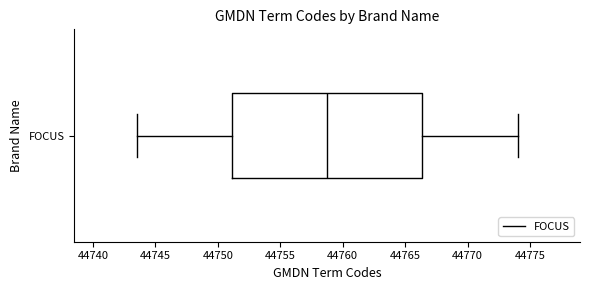

Transcribe this box plot: give where the median line is, the range the box spans, and where the two whiskers end, as read against the x-axis. The values are not printed on the chart, so give them approximately, as read against the axis.

median 44759.0, box 44751.0 to 44766.5, whiskers 44743.5 to 44774.0